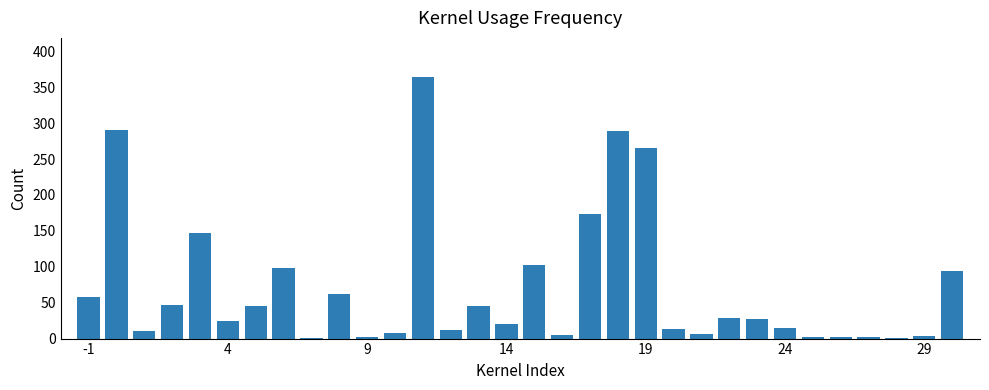

What is the maximum value shown in the chart?

364.0